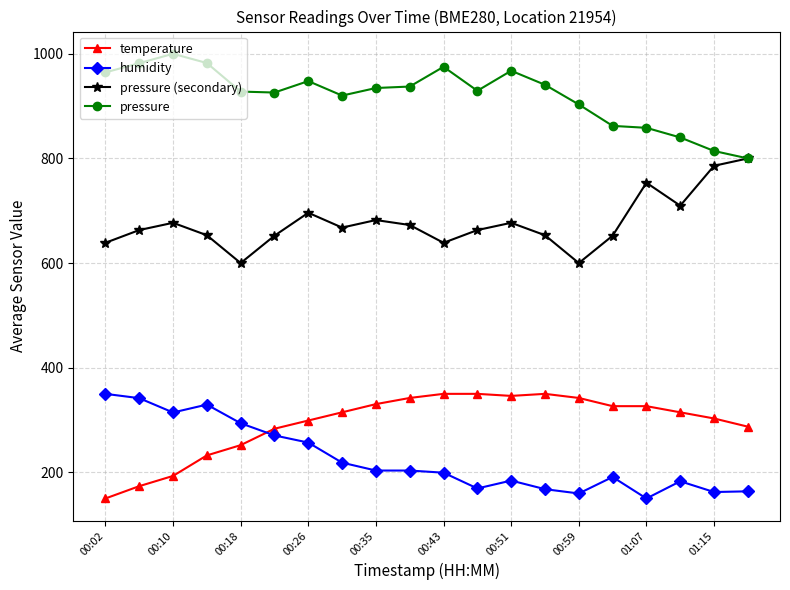

True or false: pressure and temperature intersect in this chart.

False